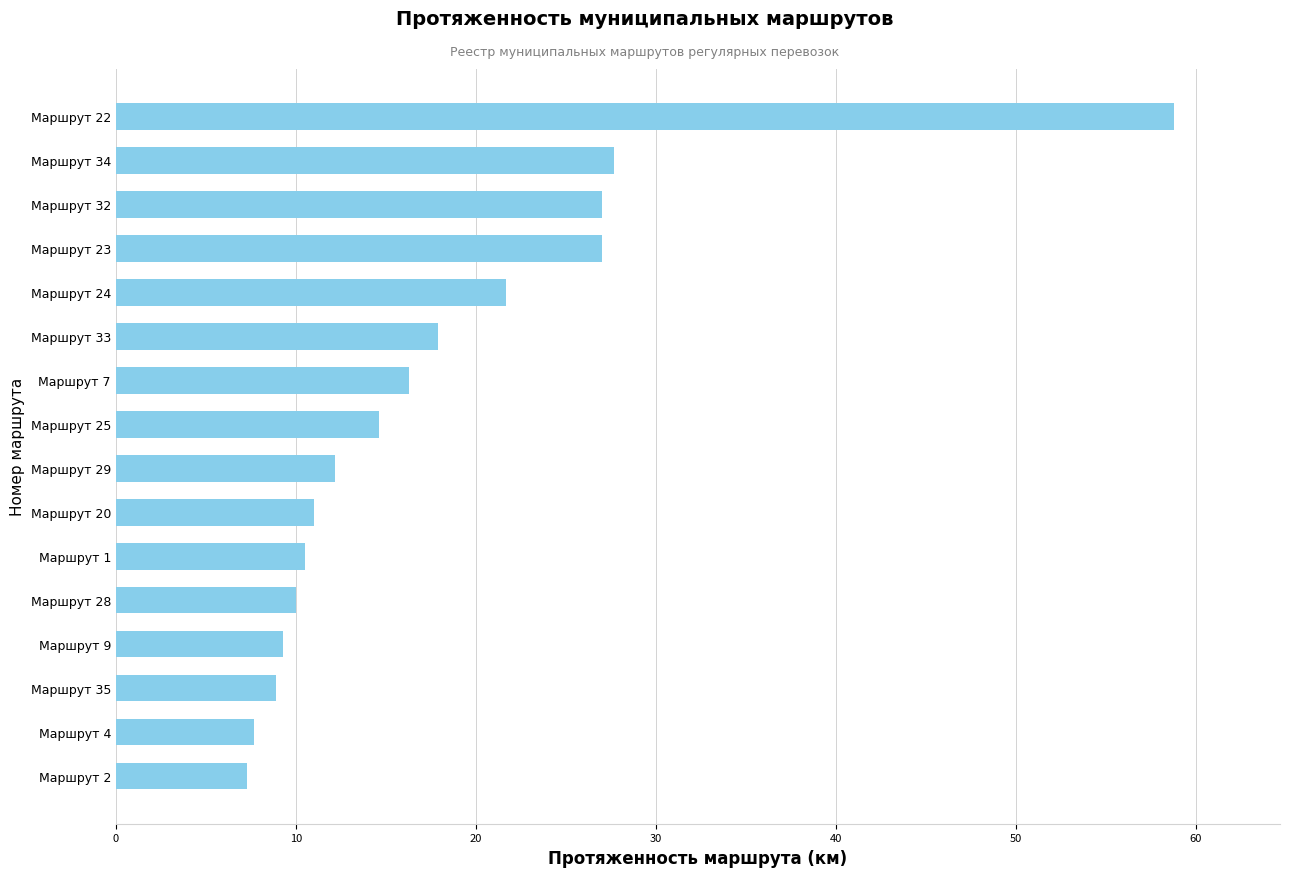

Are the bars grouped side by side (vs. stacked)?

No